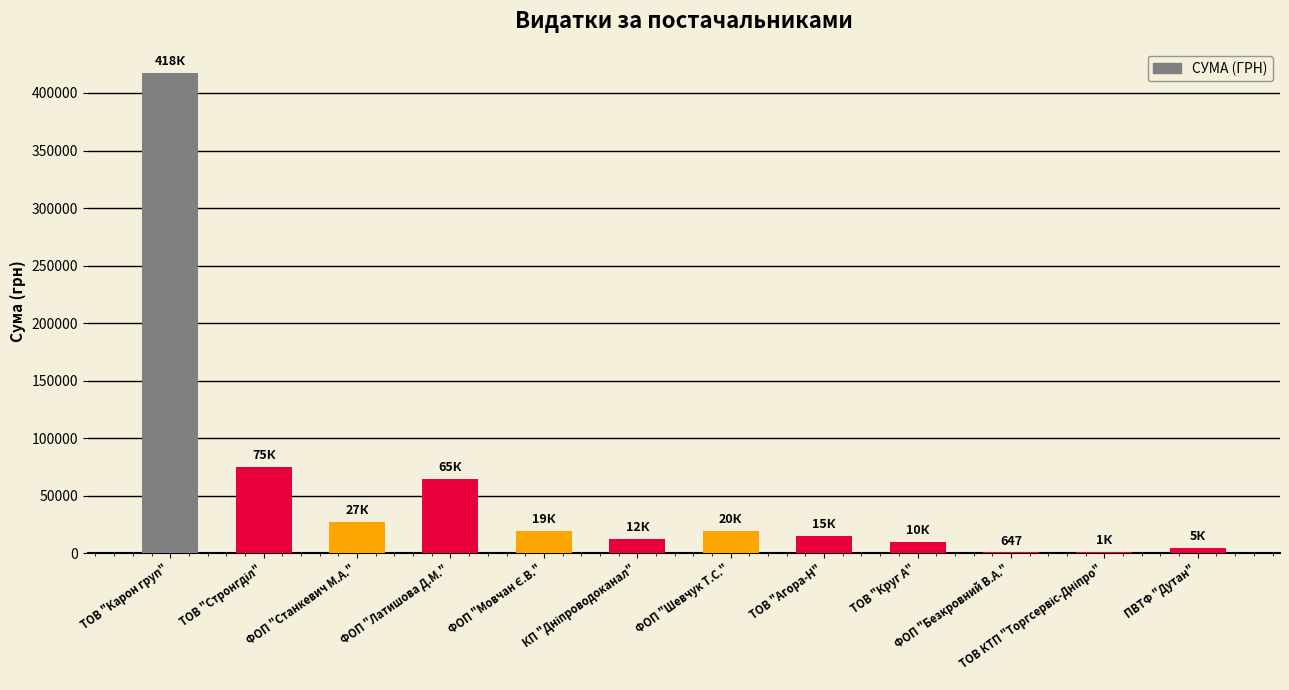

What is the greatest value displayed?

417514.7